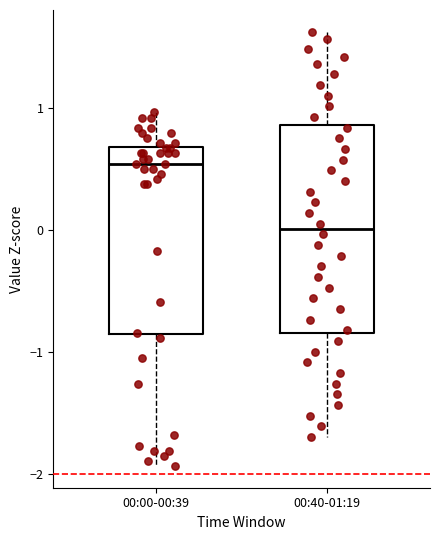

Reading left to right, transcribe this box plot: for each box, give where its median line is, the range the box spans, and where its two whiskers end, as read against the y-axis. The values are not printed on the chart, so give them approximately, as read against the axis.

00:00-00:39: median 0.5, box -0.9 to 0.7, whiskers -1.9 to 1.0
00:40-01:19: median 0.0, box -0.8 to 0.9, whiskers -1.7 to 1.6